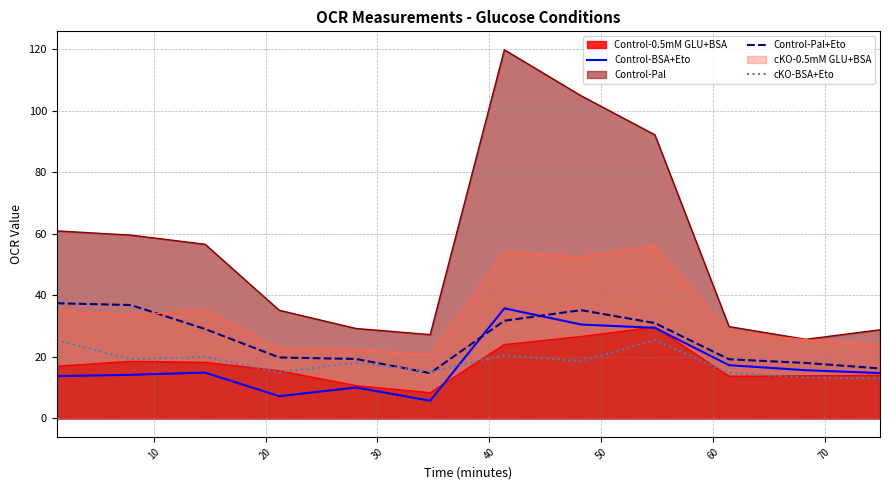

Which series has the widest spread of values?

Control-Pal